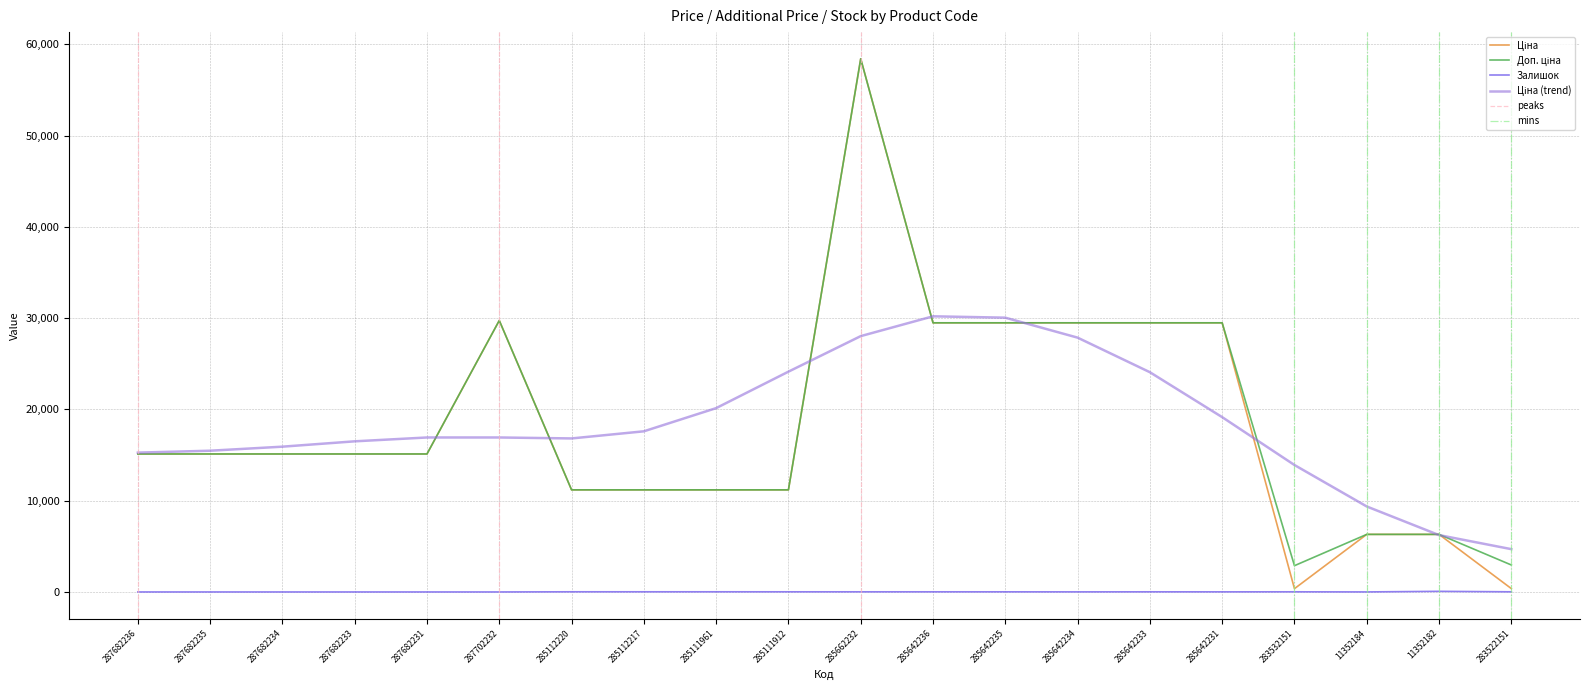

How many interior local peaks does the Ціна series have?

2